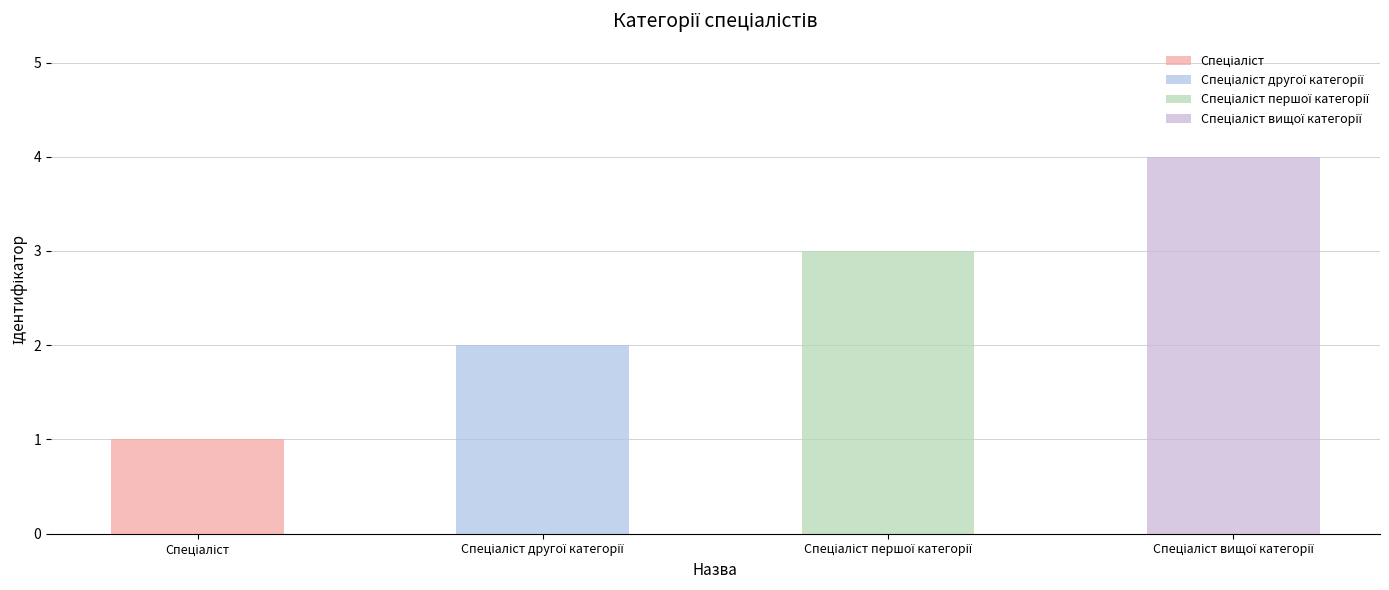

What is the difference between the maximum and minimum values?

3